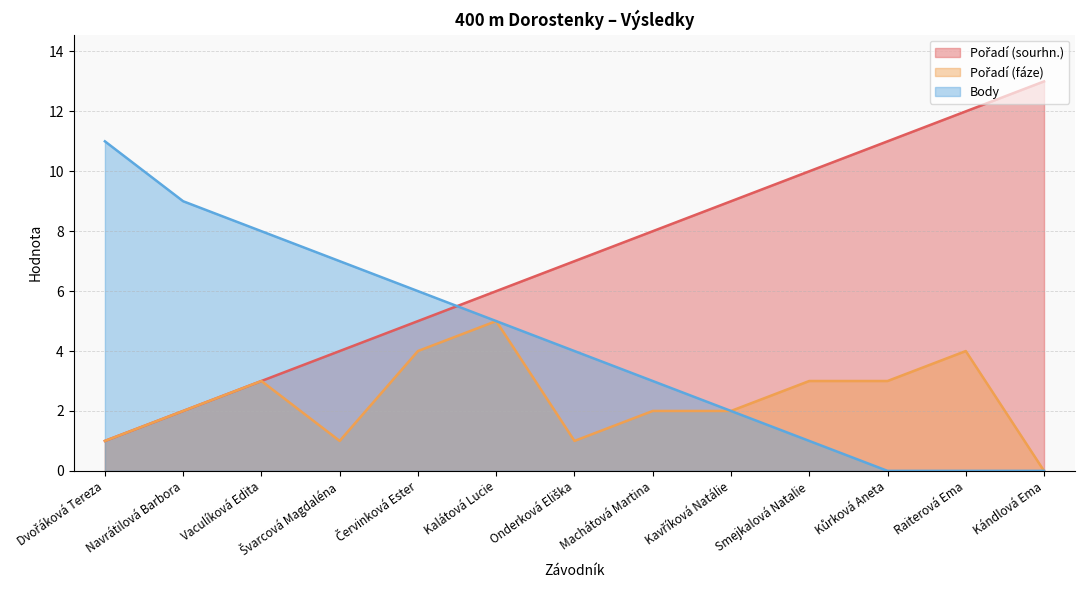

Where is Pořadí (fáze) nearest to the value 2?

Navrátilová Barbora